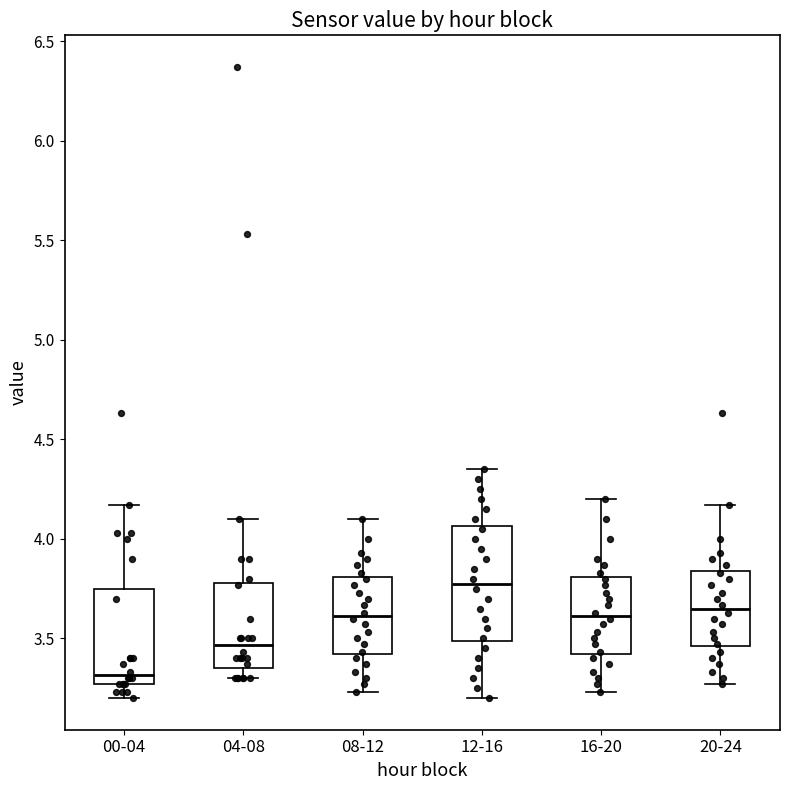

Reading left to right, transcribe this box plot: for each box, give where its median line is, the range the box spans, and where its two whiskers end, as read against the y-axis. The values are not printed on the chart, so give them approximately, as read against the axis.

00-04: median 3.30, box 3.25 to 3.75, whiskers 3.20 to 4.15
04-08: median 3.45, box 3.35 to 3.80, whiskers 3.30 to 4.10
08-12: median 3.60, box 3.40 to 3.80, whiskers 3.25 to 4.10
12-16: median 3.80, box 3.50 to 4.05, whiskers 3.20 to 4.35
16-20: median 3.60, box 3.40 to 3.80, whiskers 3.25 to 4.20
20-24: median 3.65, box 3.45 to 3.85, whiskers 3.25 to 4.15